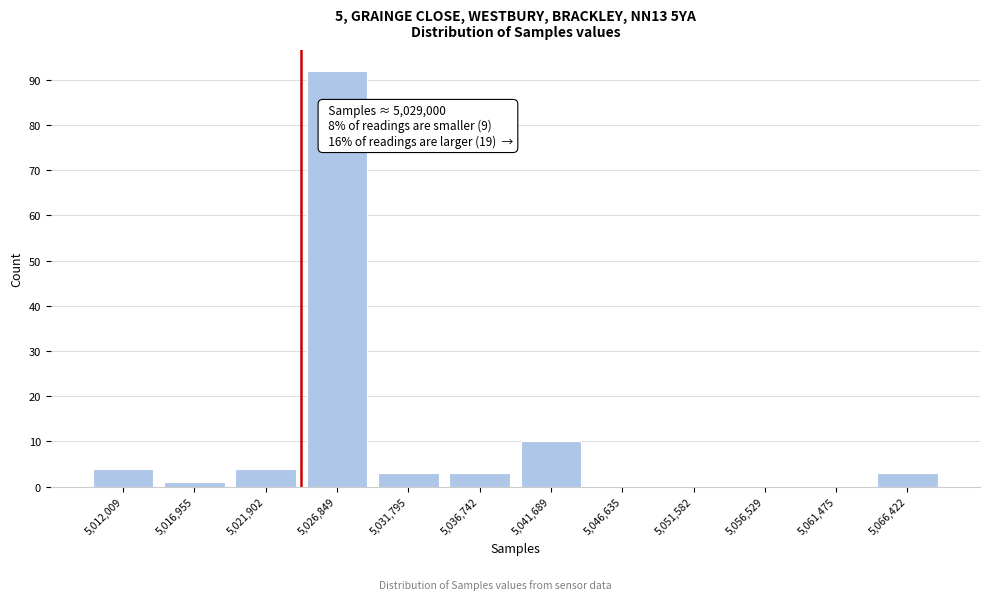

Reading right to left, transcribe all the data shown in this chart.

5,066,422=3	5,061,475=0	5,056,529=0	5,051,582=0	5,046,635=0	5,041,689=10	5,036,742=3	5,031,795=3	5,026,849=92	5,021,902=4	5,016,955=1	5,012,009=4